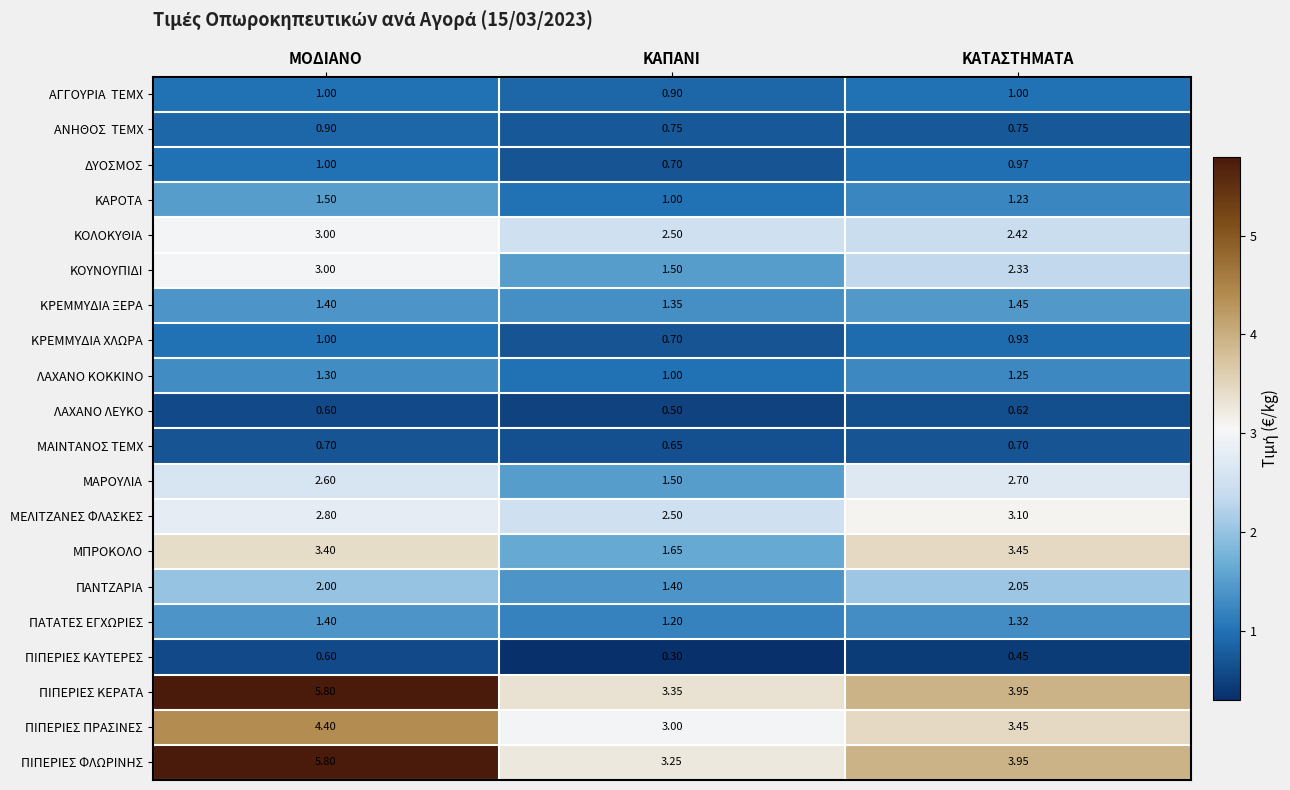

Which series has the largest total across all categories?

ΠΙΠΕΡΙΕΣ ΚΕΡΑΤΑ